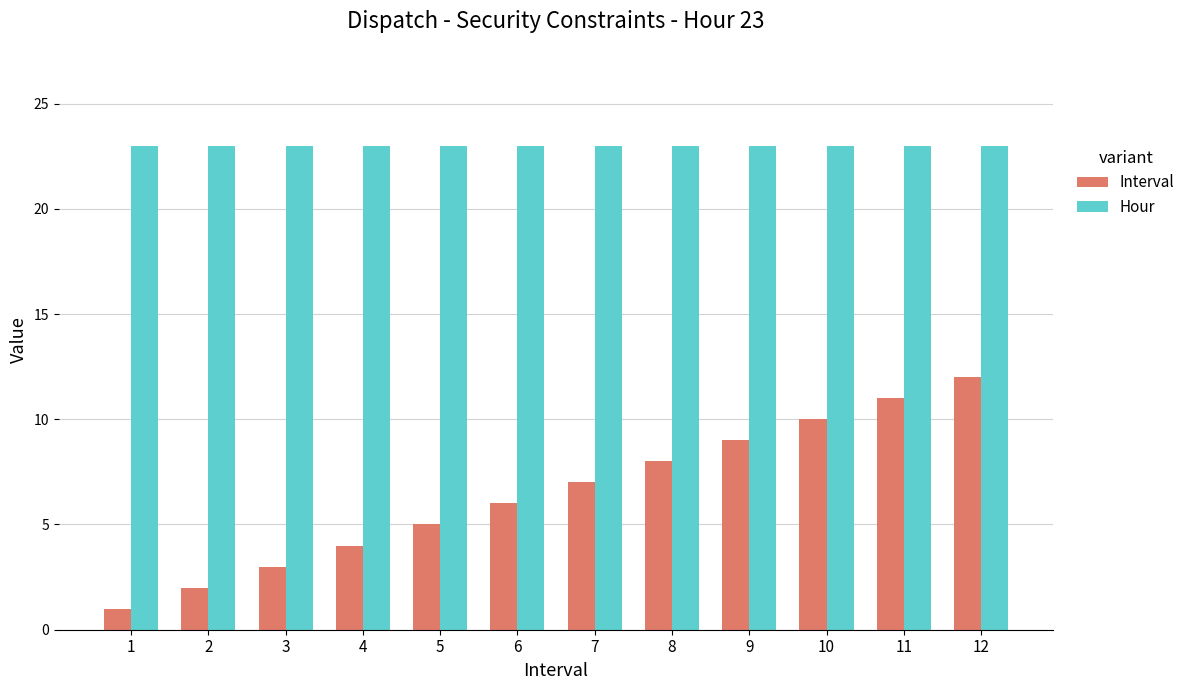

At how many categories does at least one series exceed 18?

12